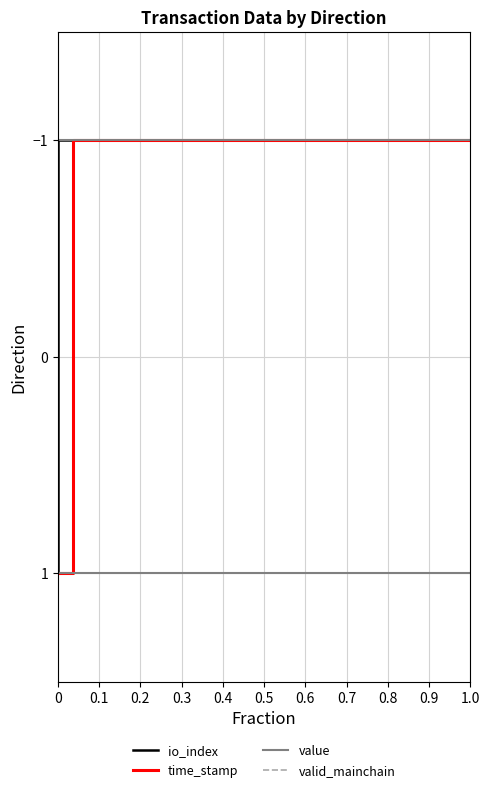

True or false: time_stamp and value cross at least once.

False